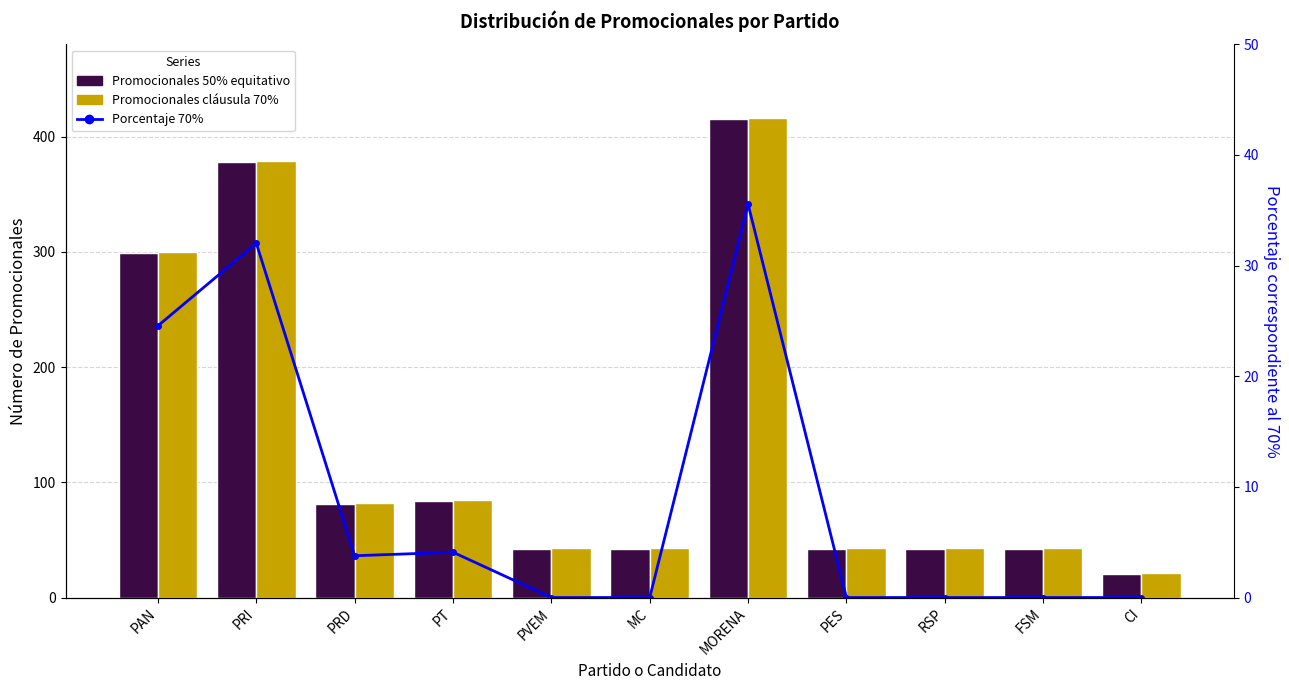

What is the average value of the Promocionales 50% equitativo series?

135.2